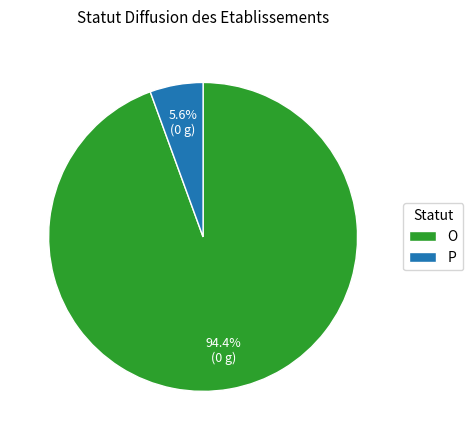

The P slice represents 1% of the pie. True or false?

False